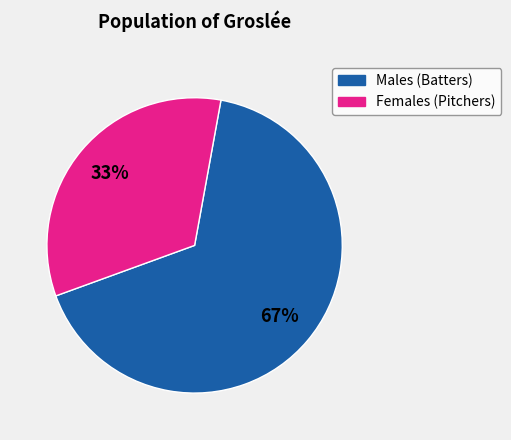

Is there any slice that represents more than half of the pie?

Yes